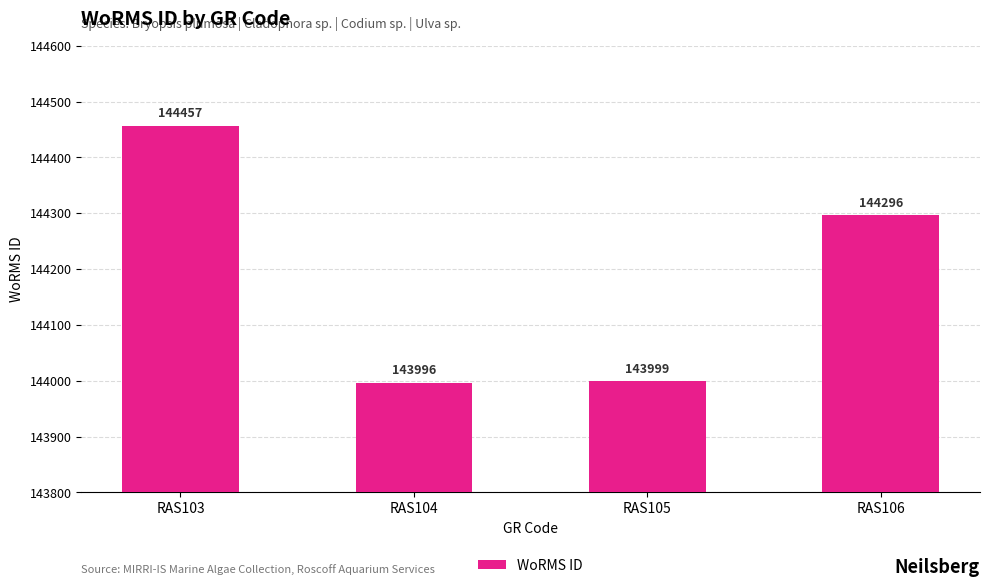

Reading left to right, extract all data points from this chart.

RAS103=144457	RAS104=143996	RAS105=143999	RAS106=144296